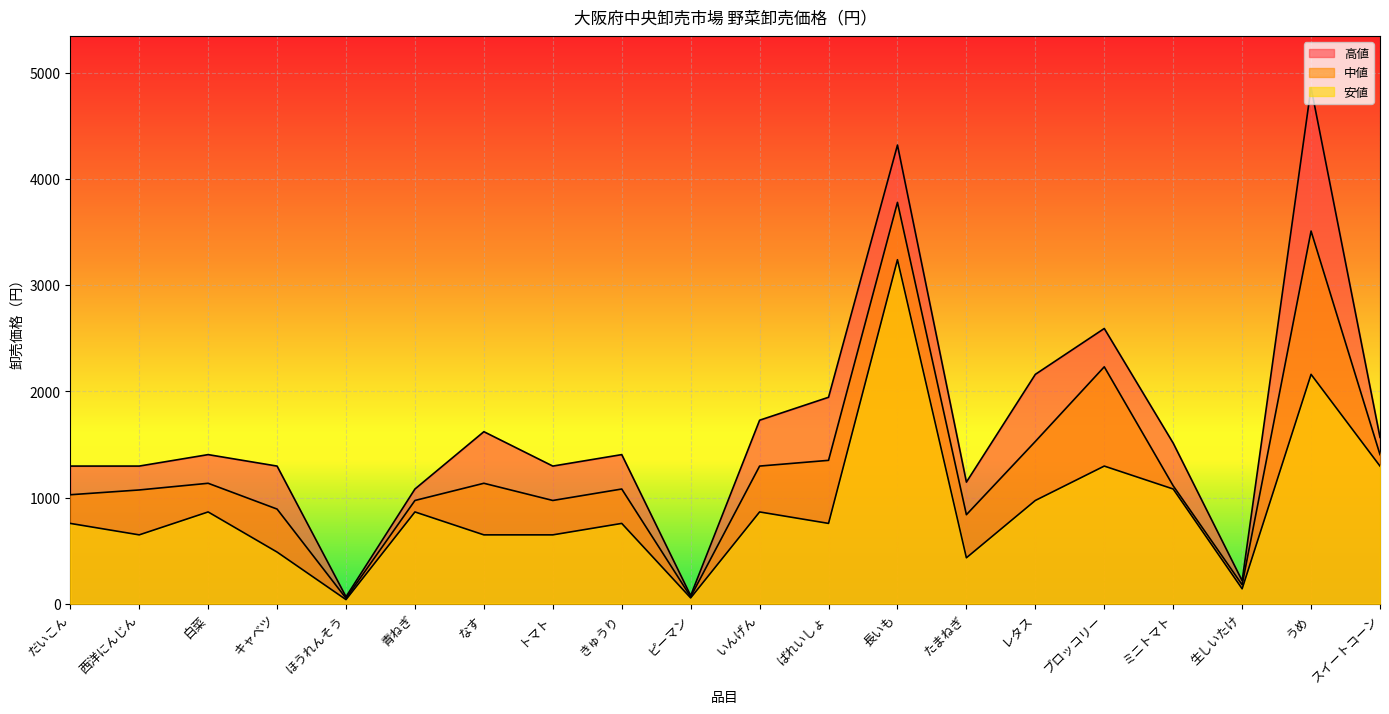

True or false: 中値 and 安値 cross at least once.

False